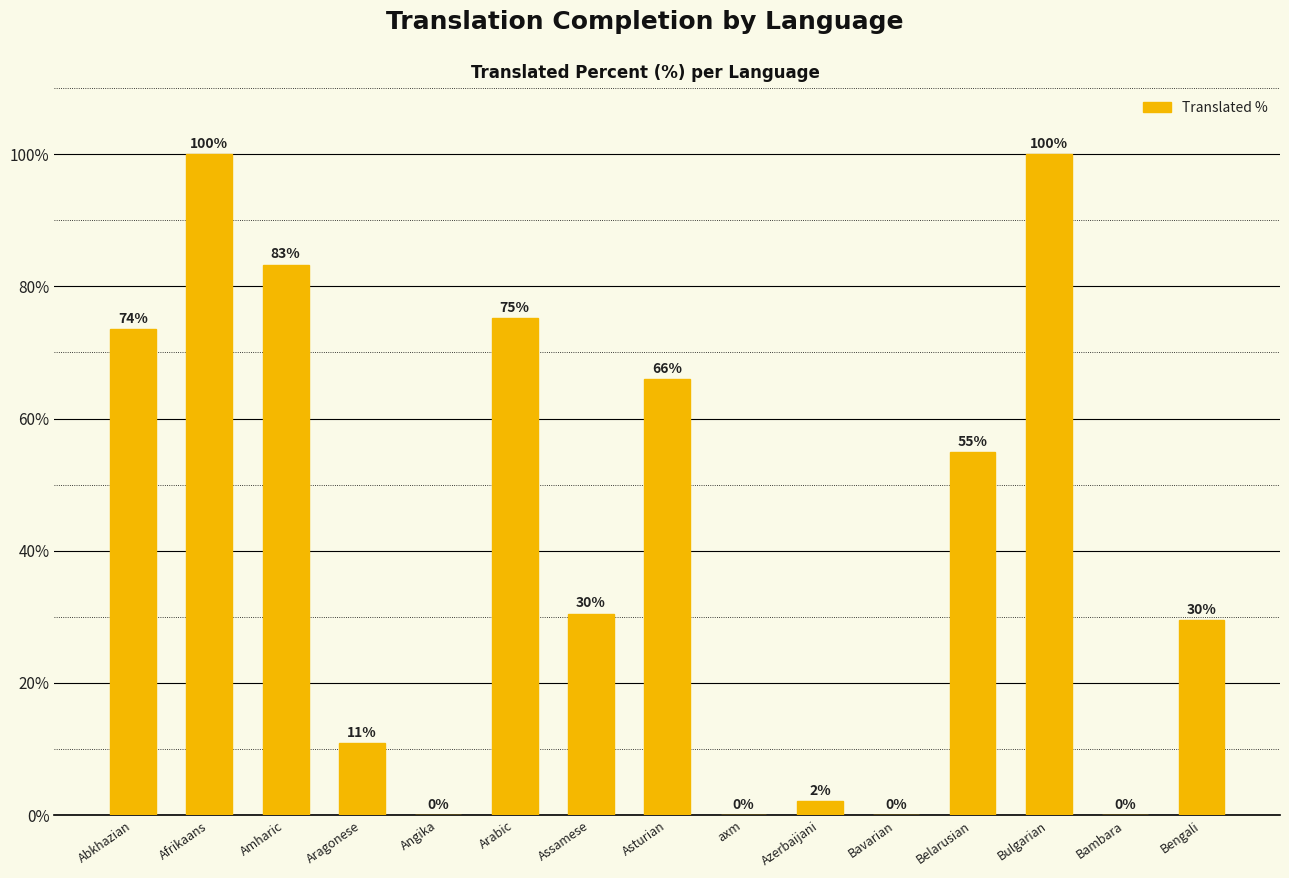

At which label is the value closest to 50?

Belarusian